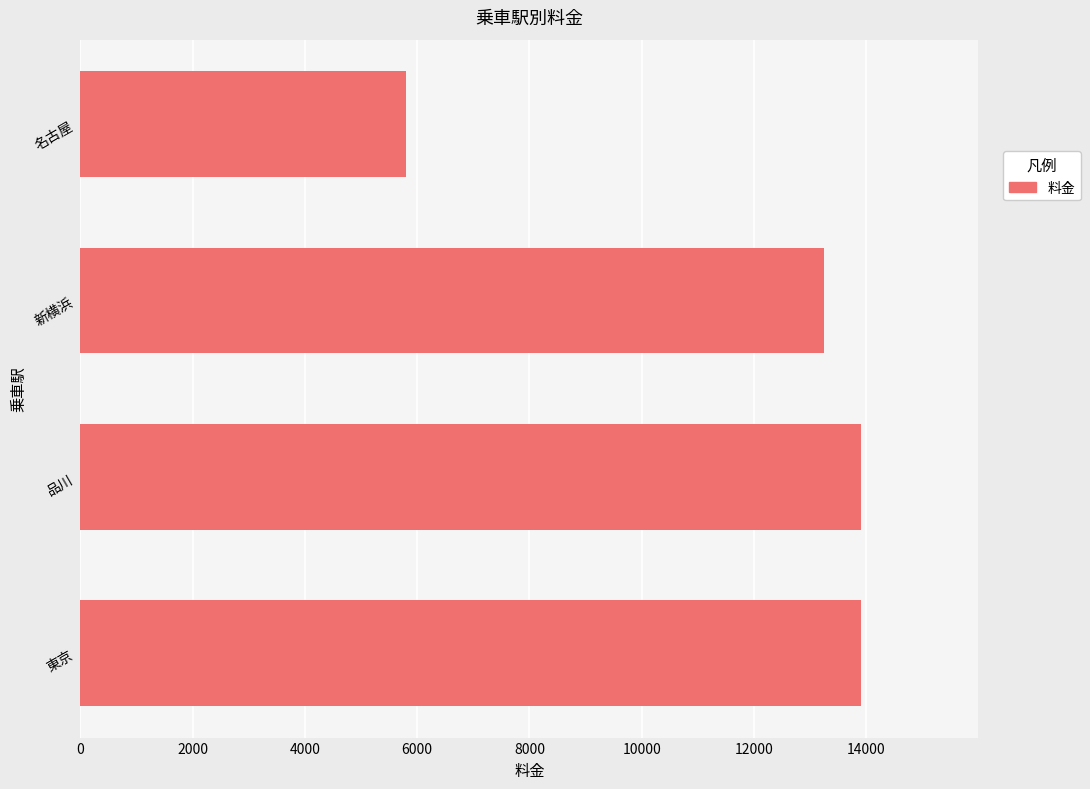

Reading bottom to top, transcribe all the data shown in this chart.

13910	13910	13250	5800